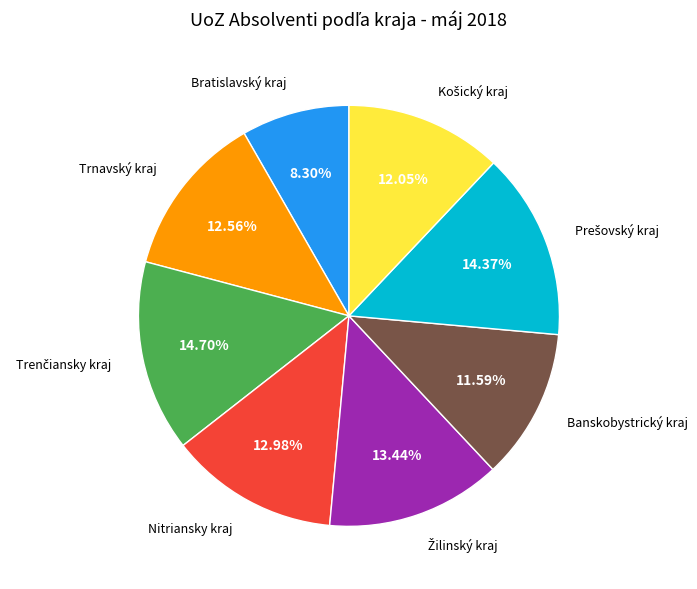

Is there a majority slice in this chart?

No